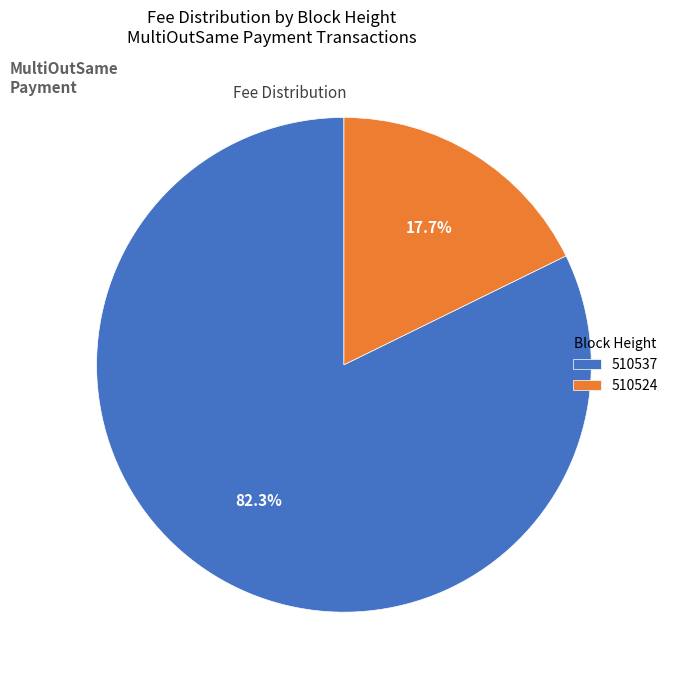

To the nearest percent, what portion does 510537 represent?

82%